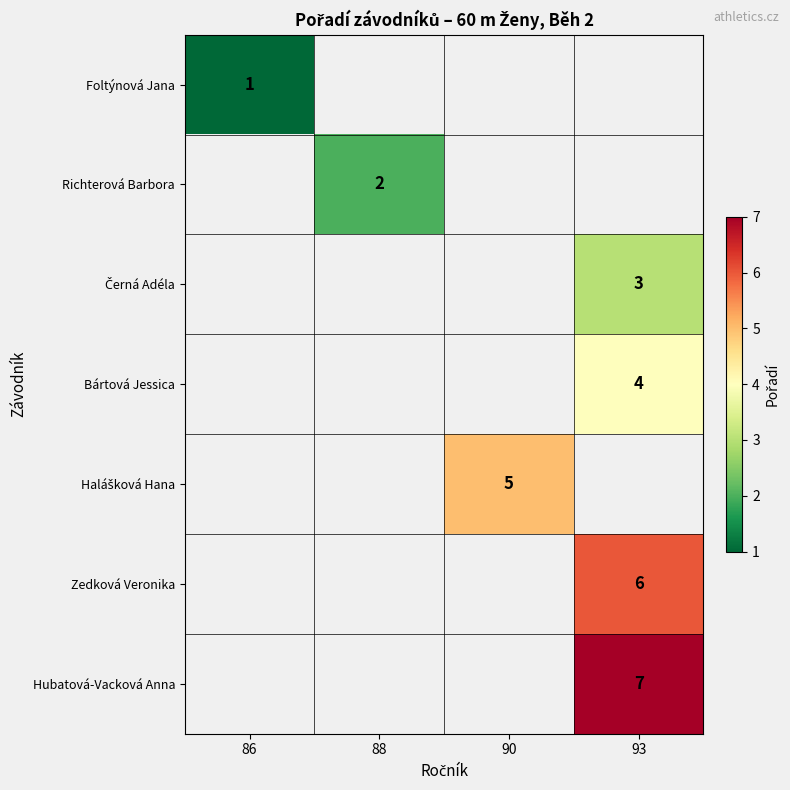

How many data points does each series have?

4